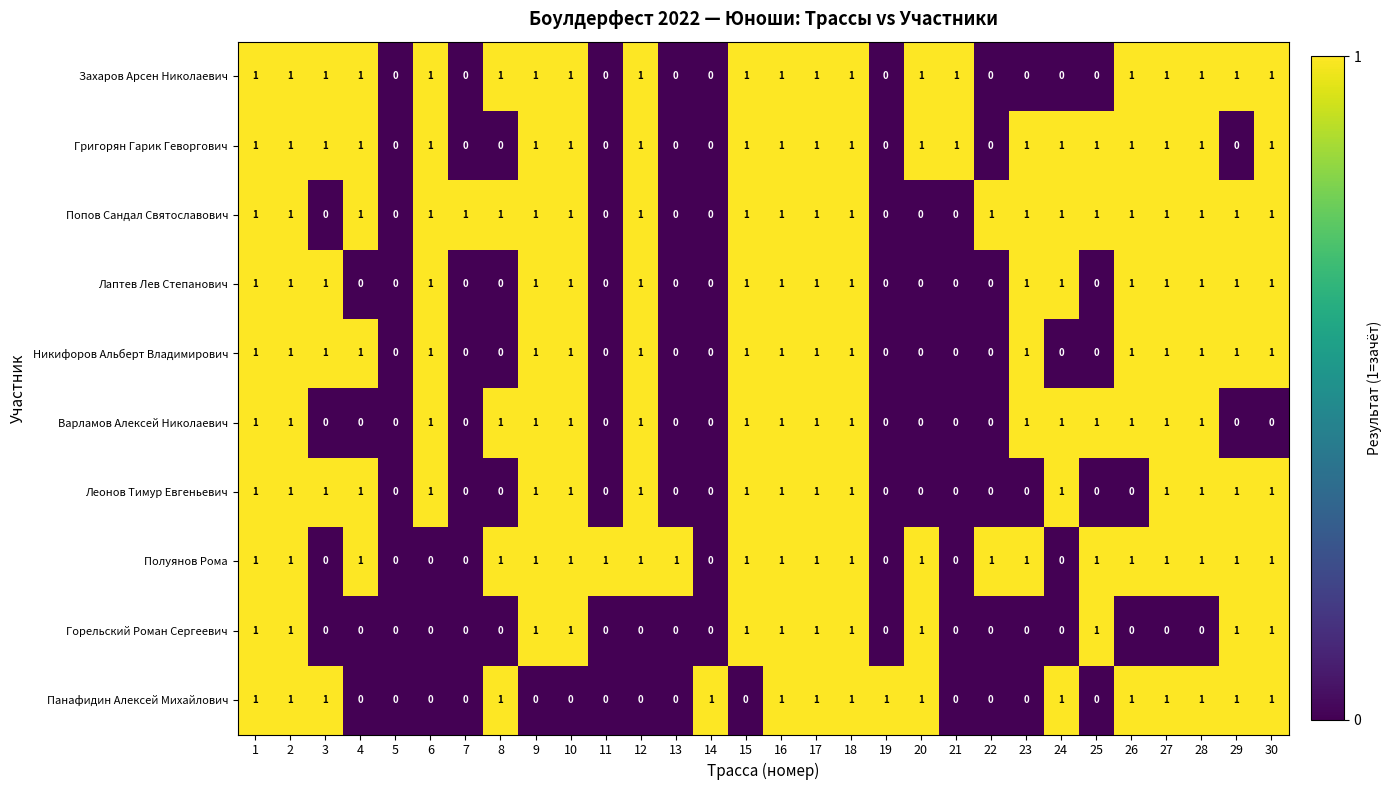

What is the sum of all Лаптев Лев Степанович values?

18